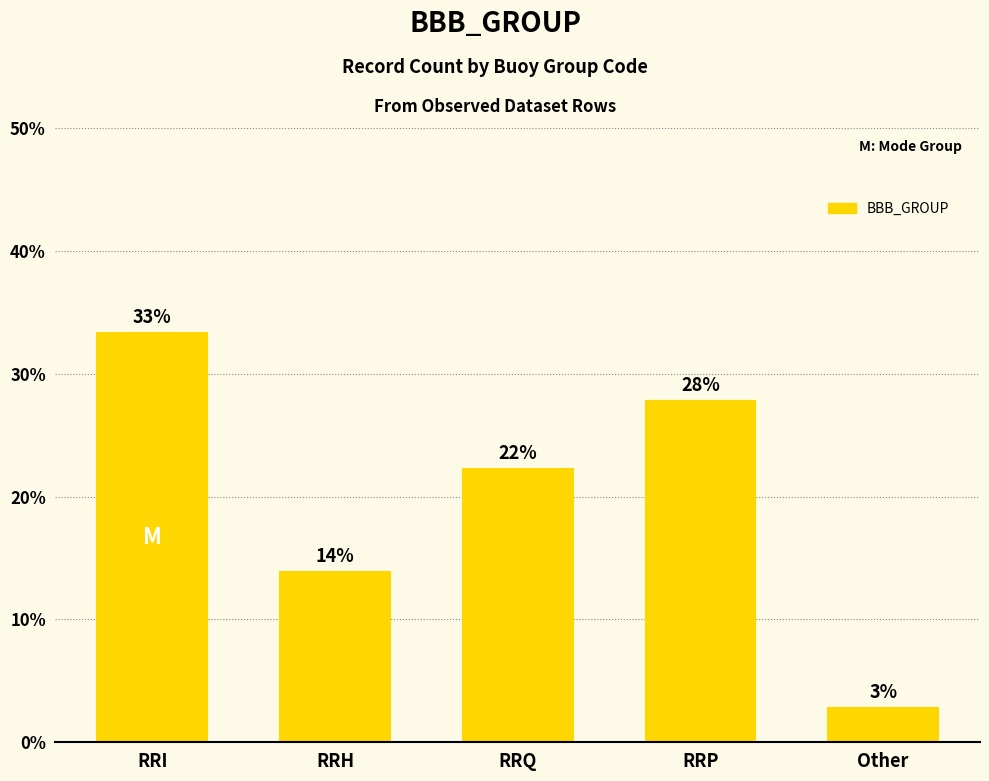

What is the sum of the values at RRP and RRQ?

50.0